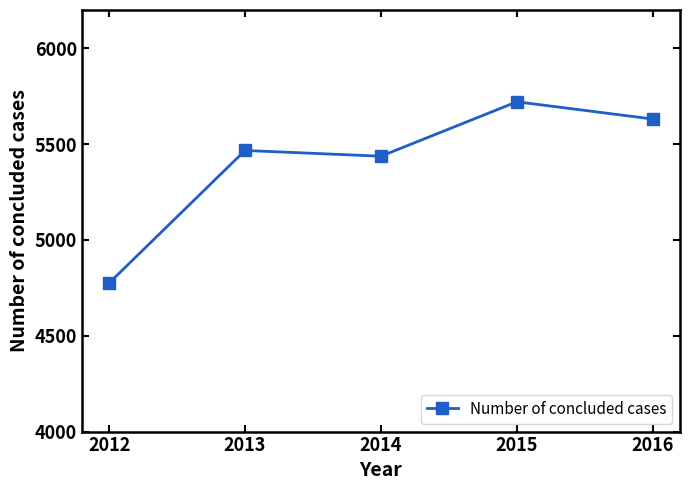

How many categories are shown in the chart?

5